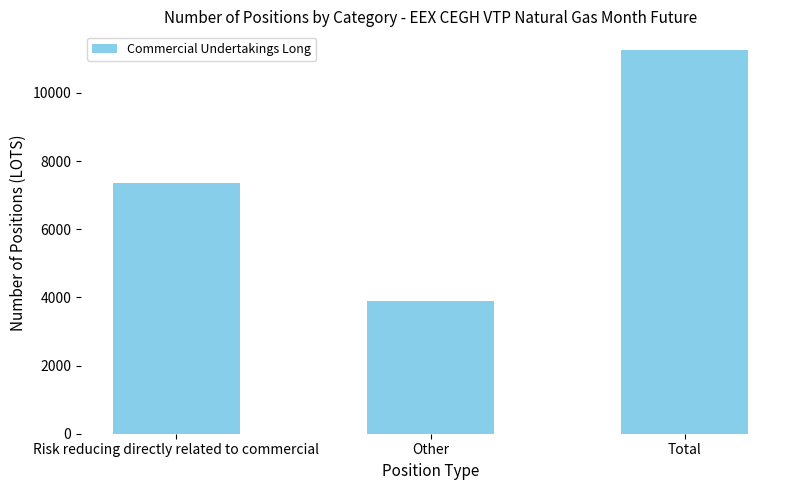

Reading right to left, transcribe all the data shown in this chart.

Total=11244	Other=3886	Risk reducing directly related to commercial=7358